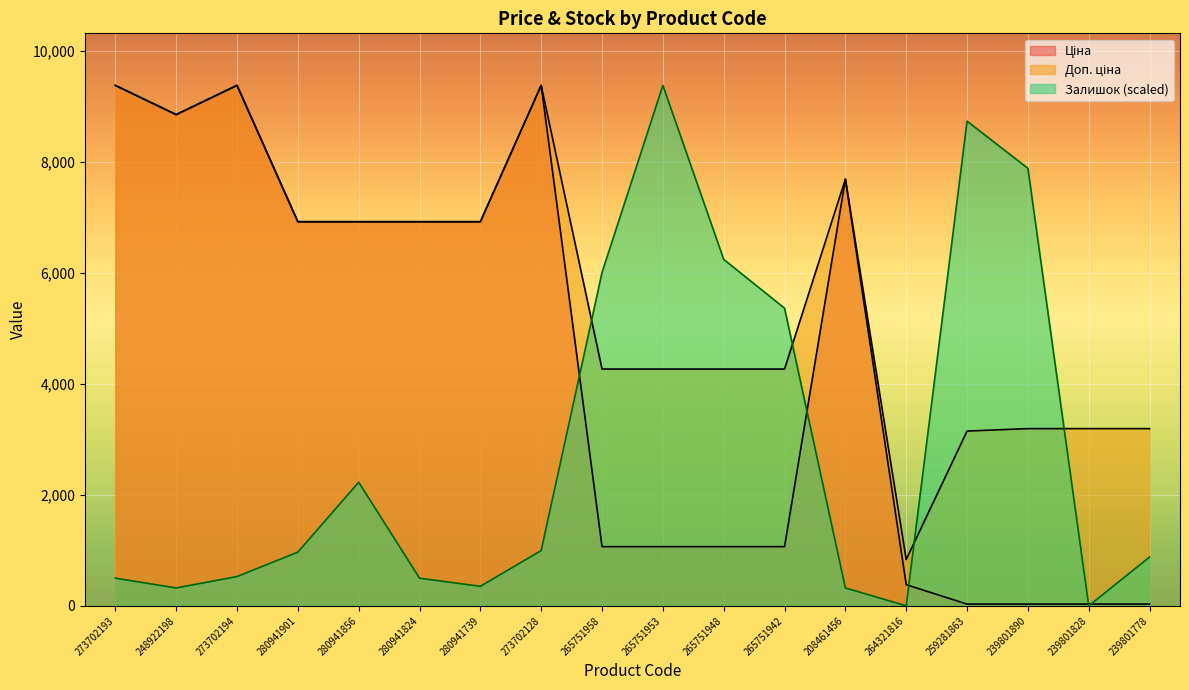

True or false: Доп. ціна has a value of 171.2 at 264321816.

False